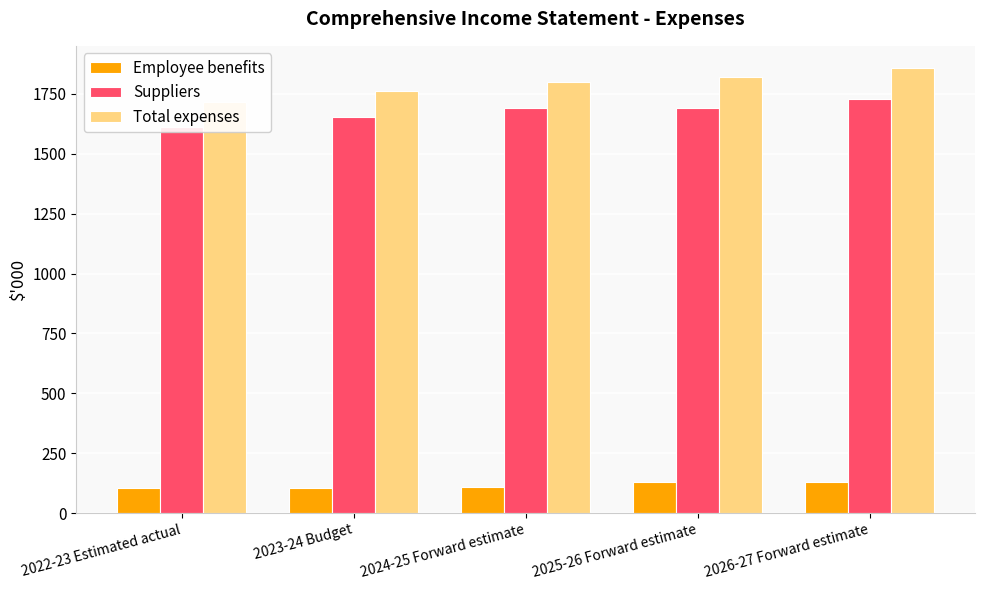

What are all the series names shown in the legend?

Employee benefits, Suppliers, Total expenses